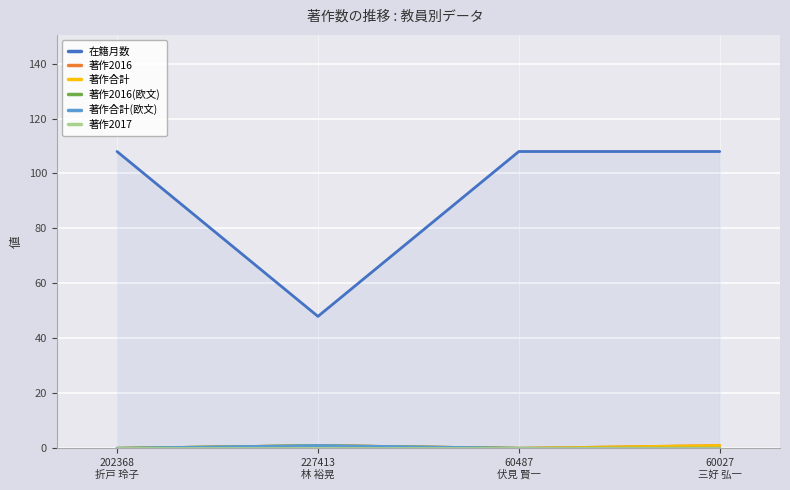

What is the label of the 3rd point from the right?

227413
林 裕晃